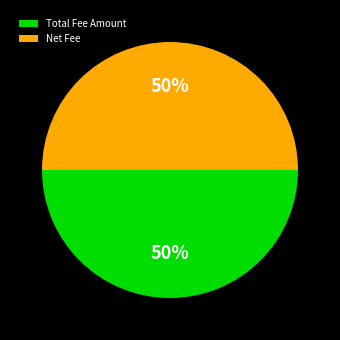

To the nearest percent, what is the average slice percentage?

50%